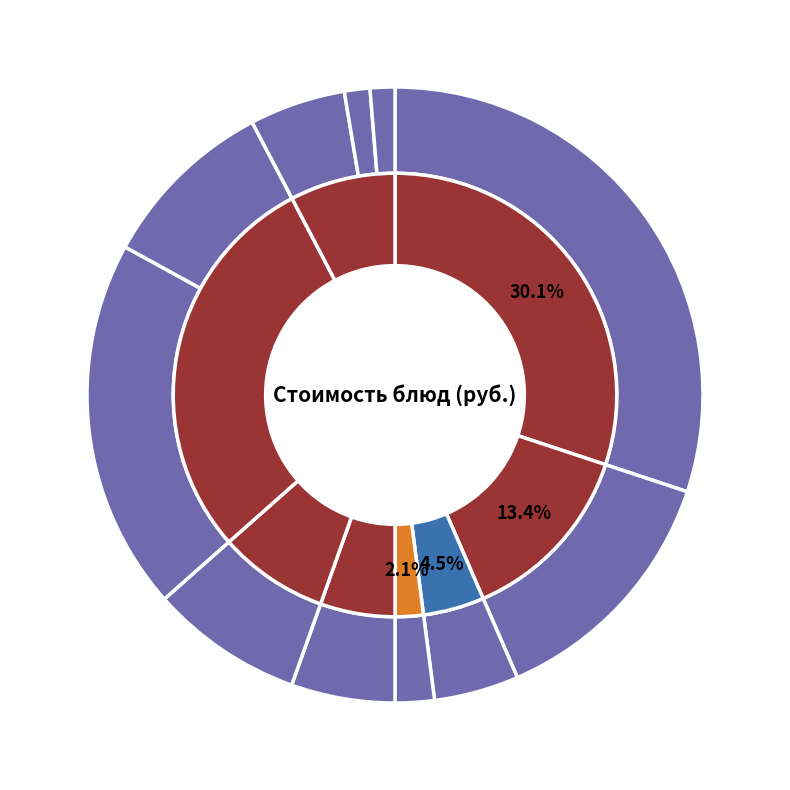

How much of the chart is everything except Хлеб пшеничный?

98.7%